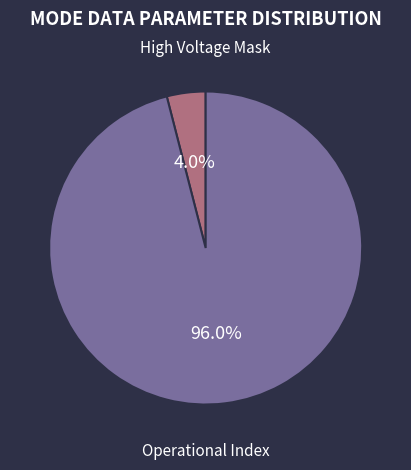

Rank the categories by value from lowest to highest.

High Voltage Mask, Operational Index